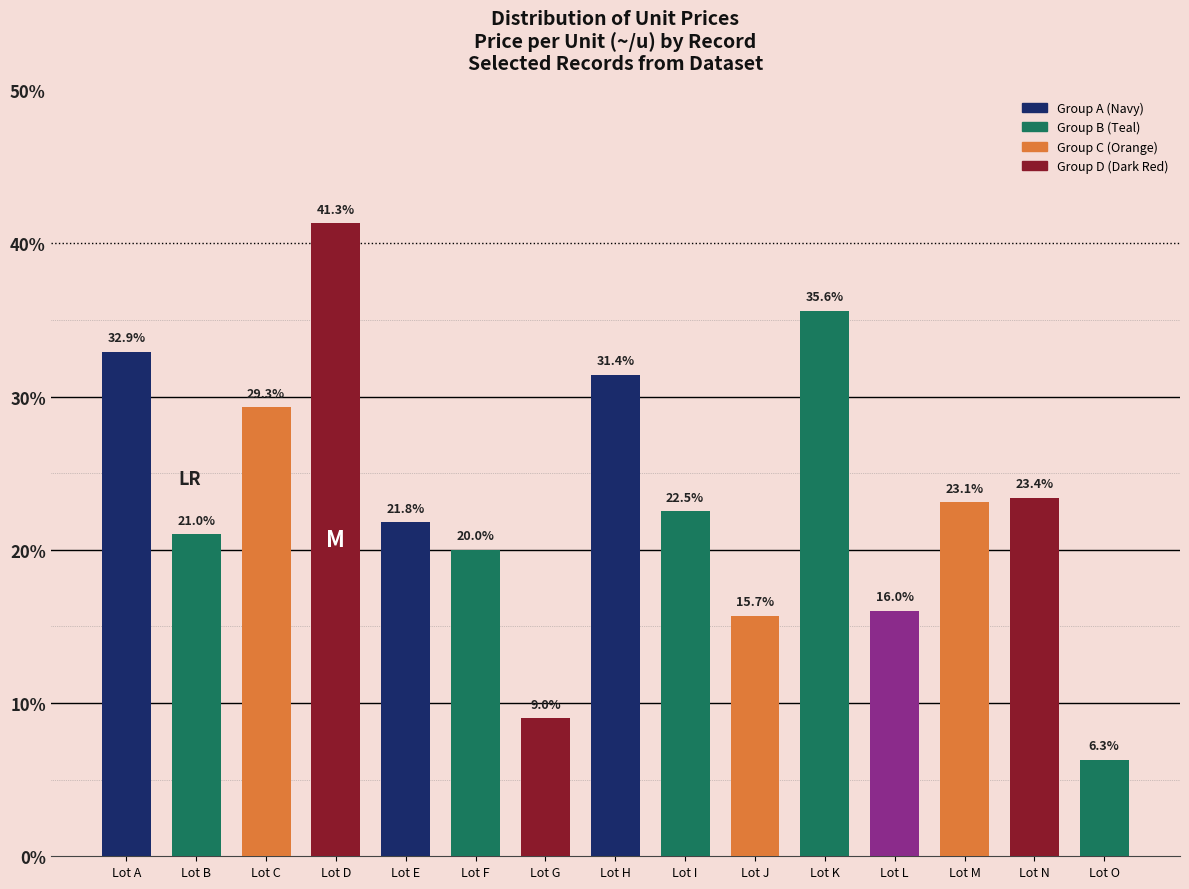

Is it true that the value at Lot J is 28.0?

False